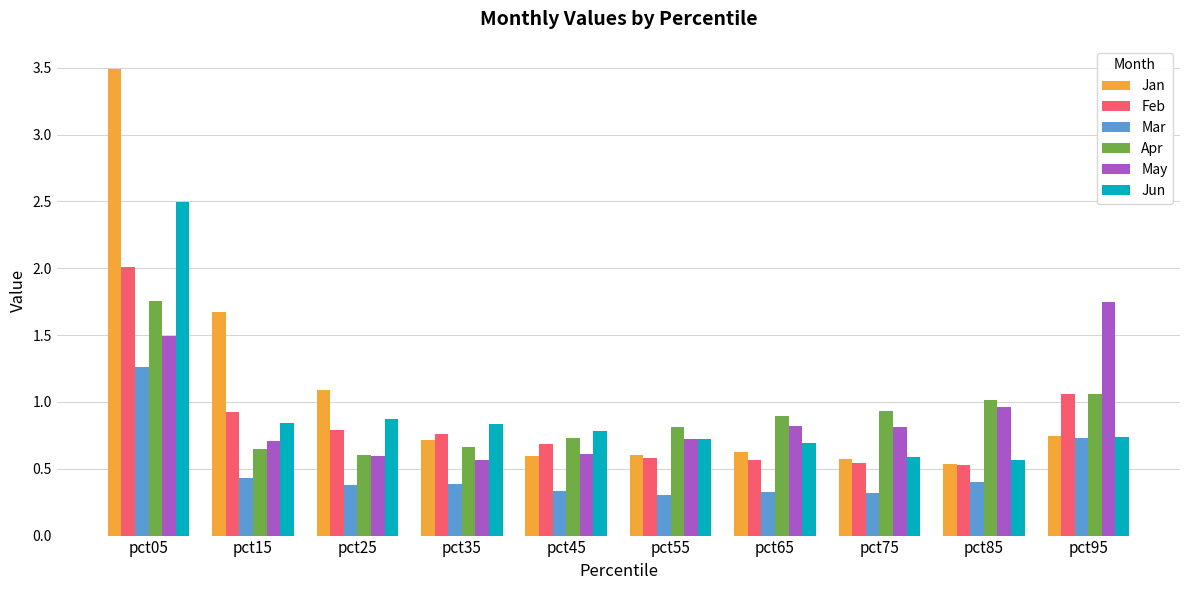

What is the minimum value for Mar?

0.3